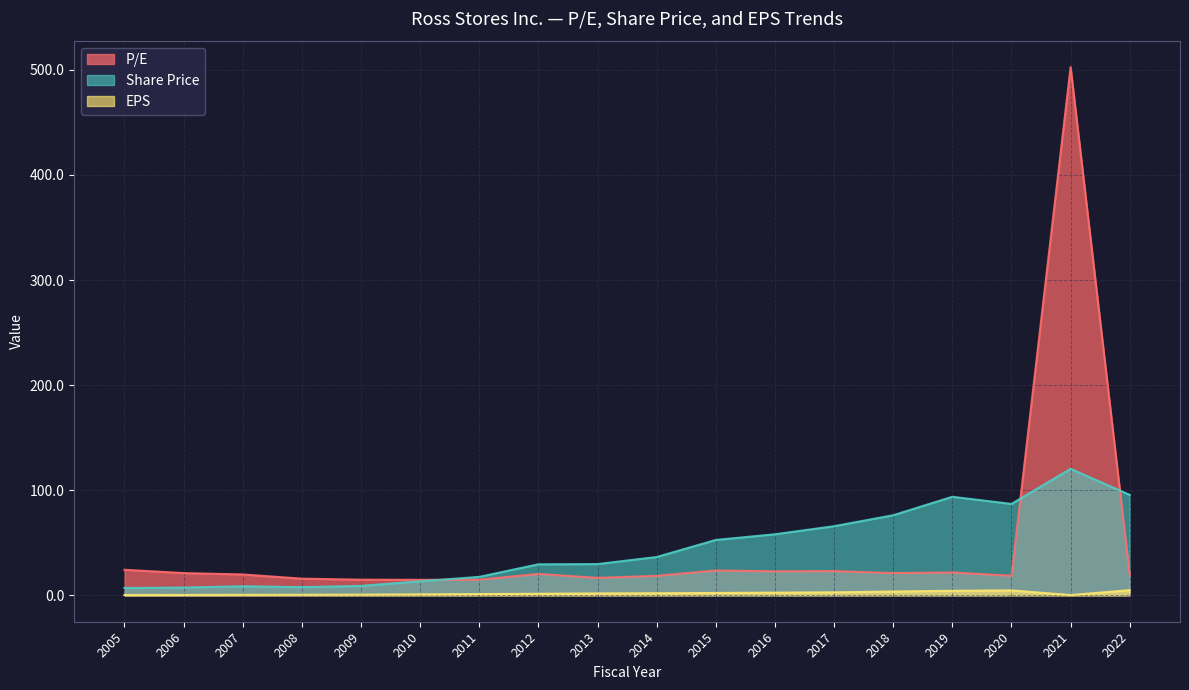

List the labels in order of EPS value, smallest first.

2021, 2005, 2006, 2007, 2008, 2009, 2010, 2011, 2012, 2013, 2014, 2015, 2016, 2017, 2018, 2019, 2020, 2022